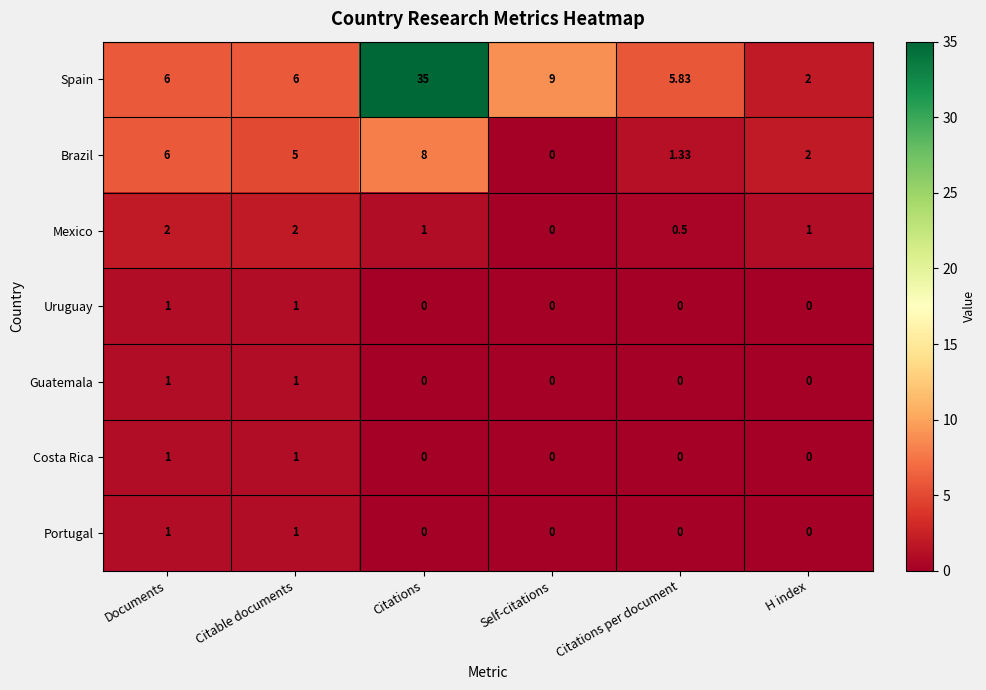

What is the total value across all series at Citable documents?

17.0